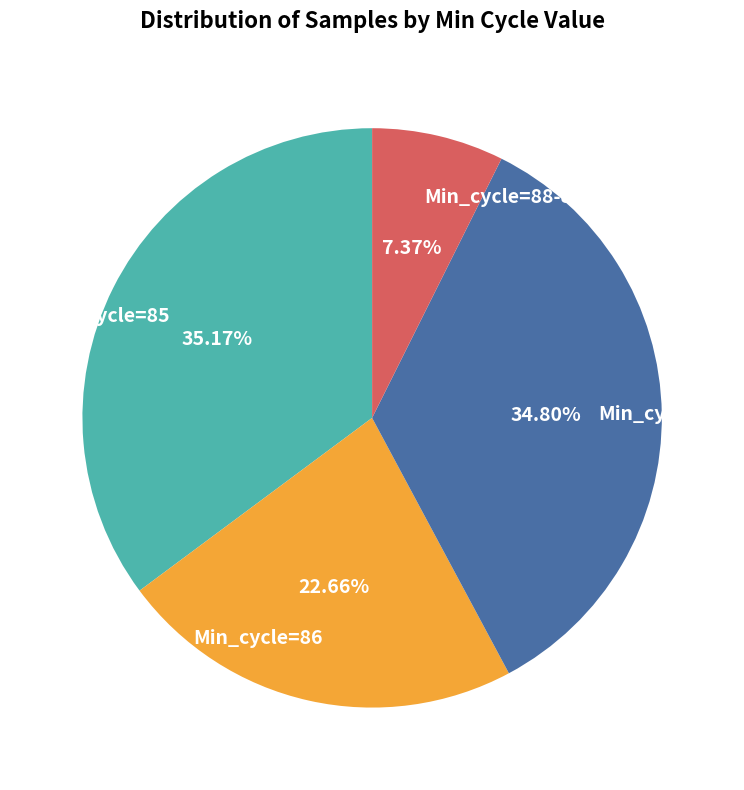

Approximately how many times larger is the value at Min_cycle=87 compared to Min_cycle=85?

1.0